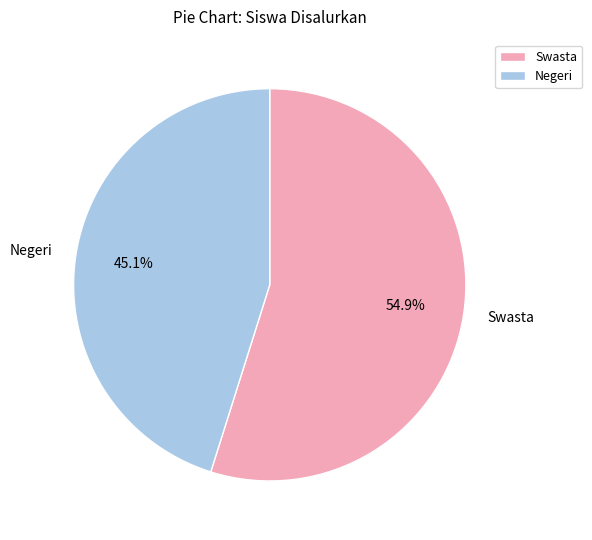

Does any single category account for the majority?

Yes